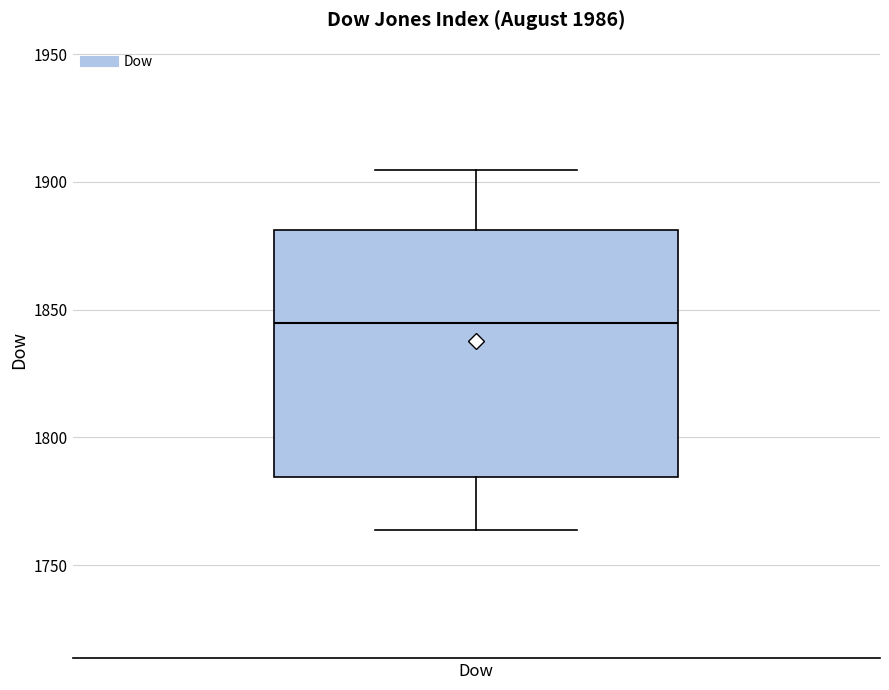

Where does the lower whisker of the box for Dow end on the y-axis? The values are not printed on the chart, so give them approximately, as read against the axis.

1765